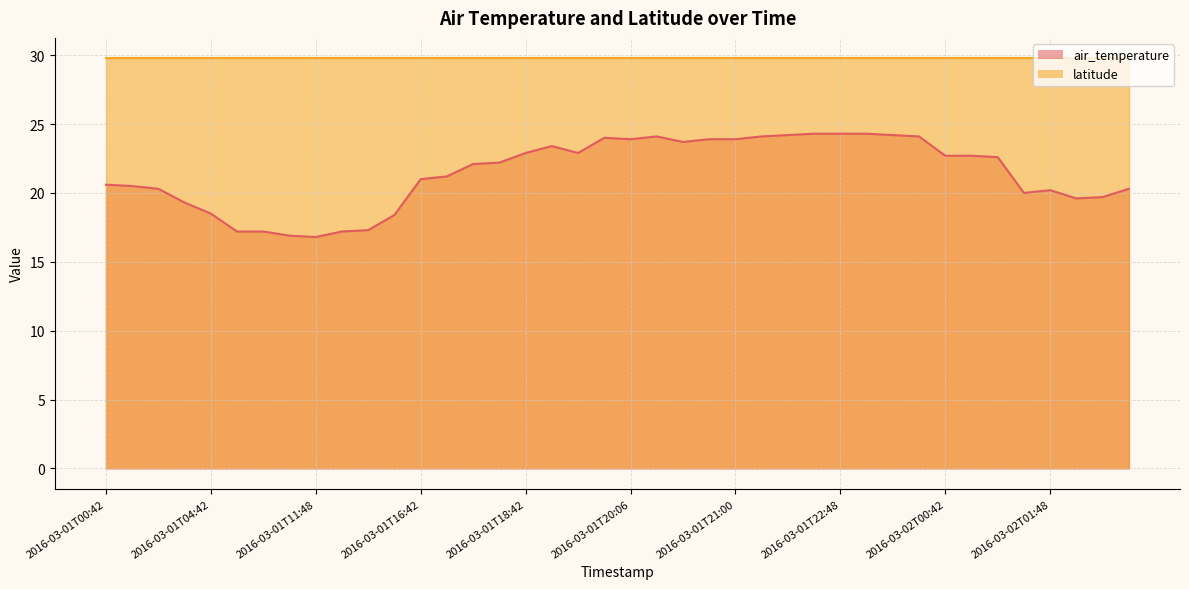

How many points are lower than both their immediate neighbors (excluding endpoints)?

6